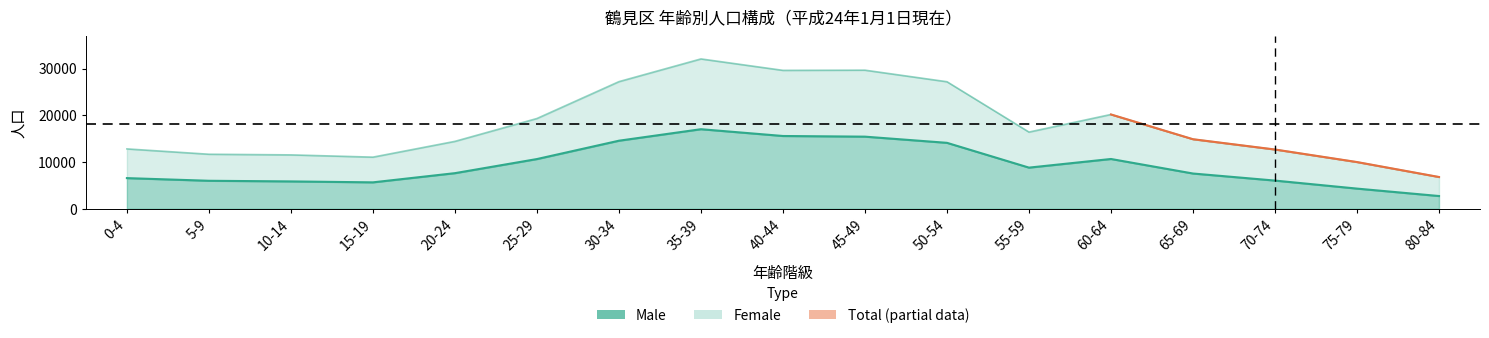

What is the sum of all male values?

159072